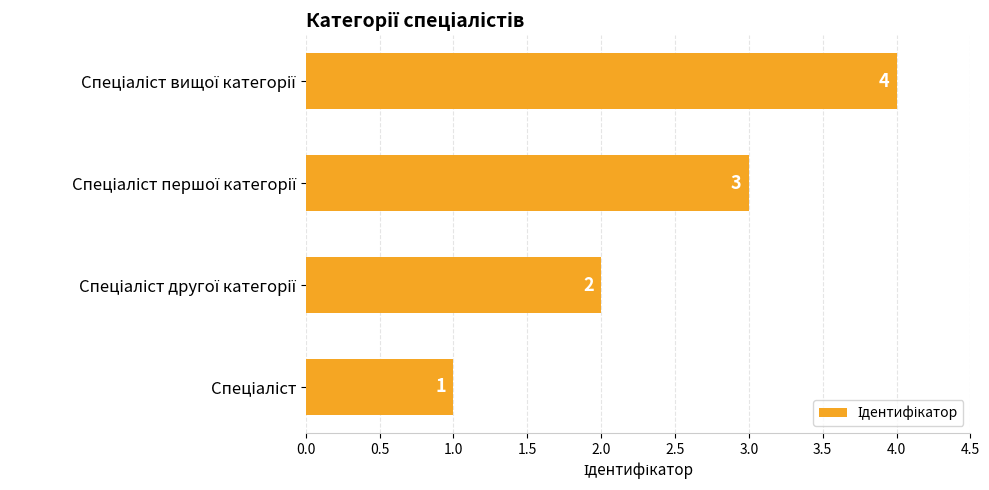

What is the greatest value displayed?

4